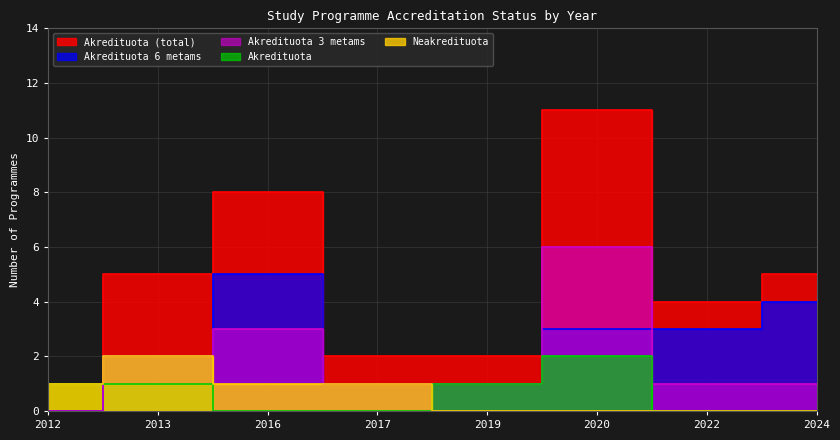

At which label does Neakredituota first exceed 1?

2013